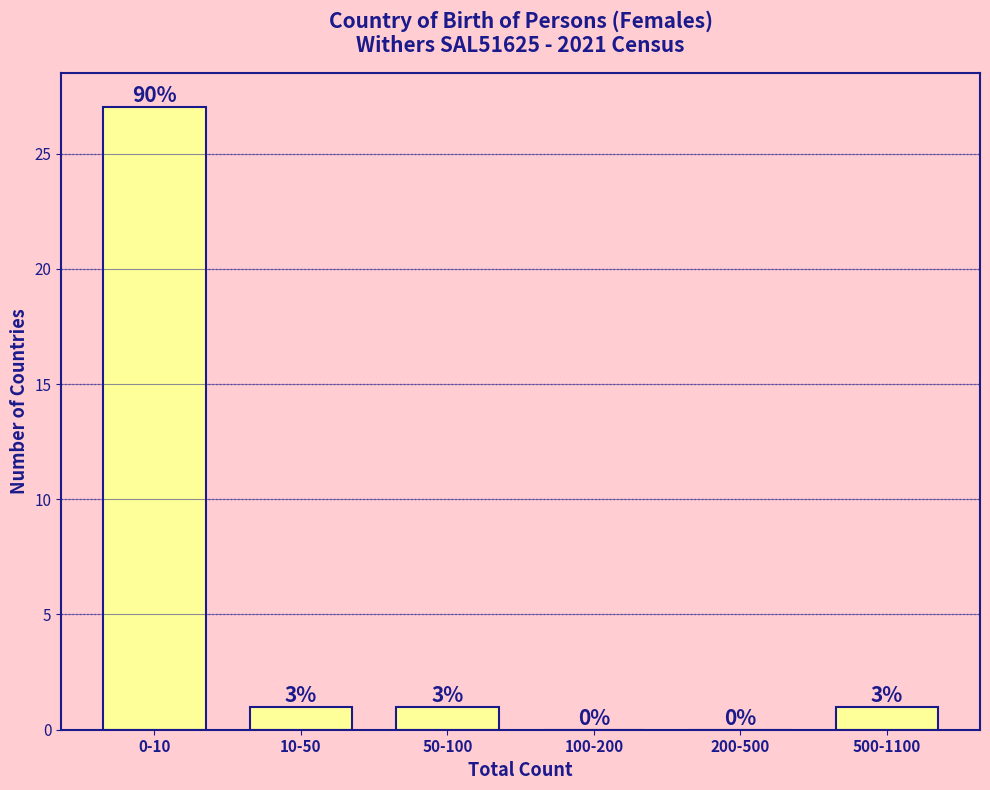

Are the bars horizontal?

No